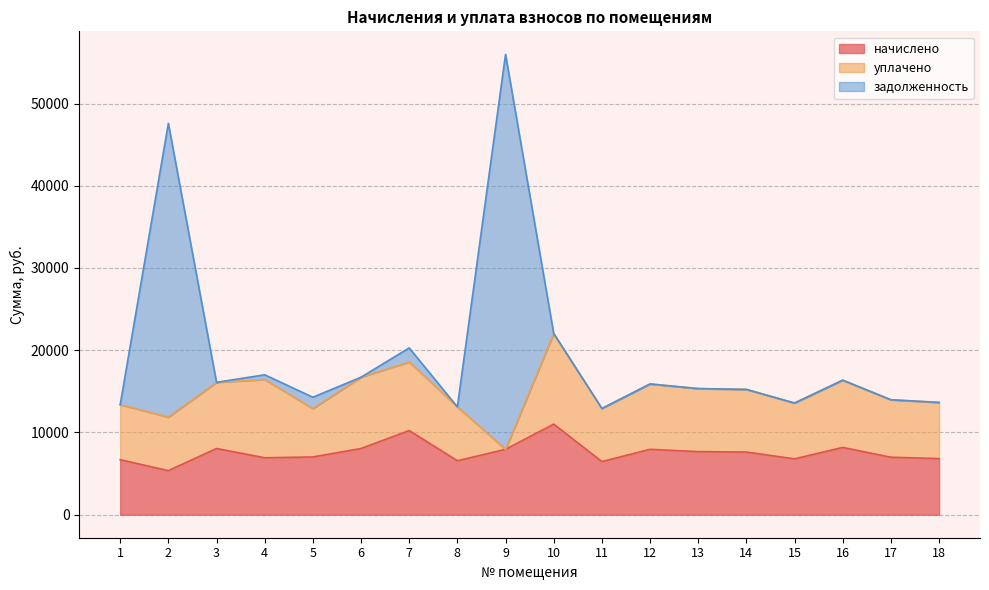

Rank the categories by задолженность value from highest to lowest.

9, 2, 10, 7, 4, 6, 16, 3, 12, 13, 14, 5, 17, 18, 15, 1, 8, 11